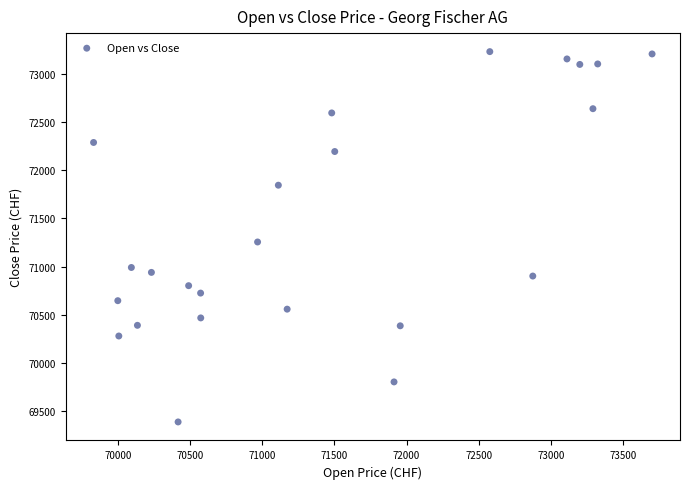

What is the range of X values (max minus min)?

3872